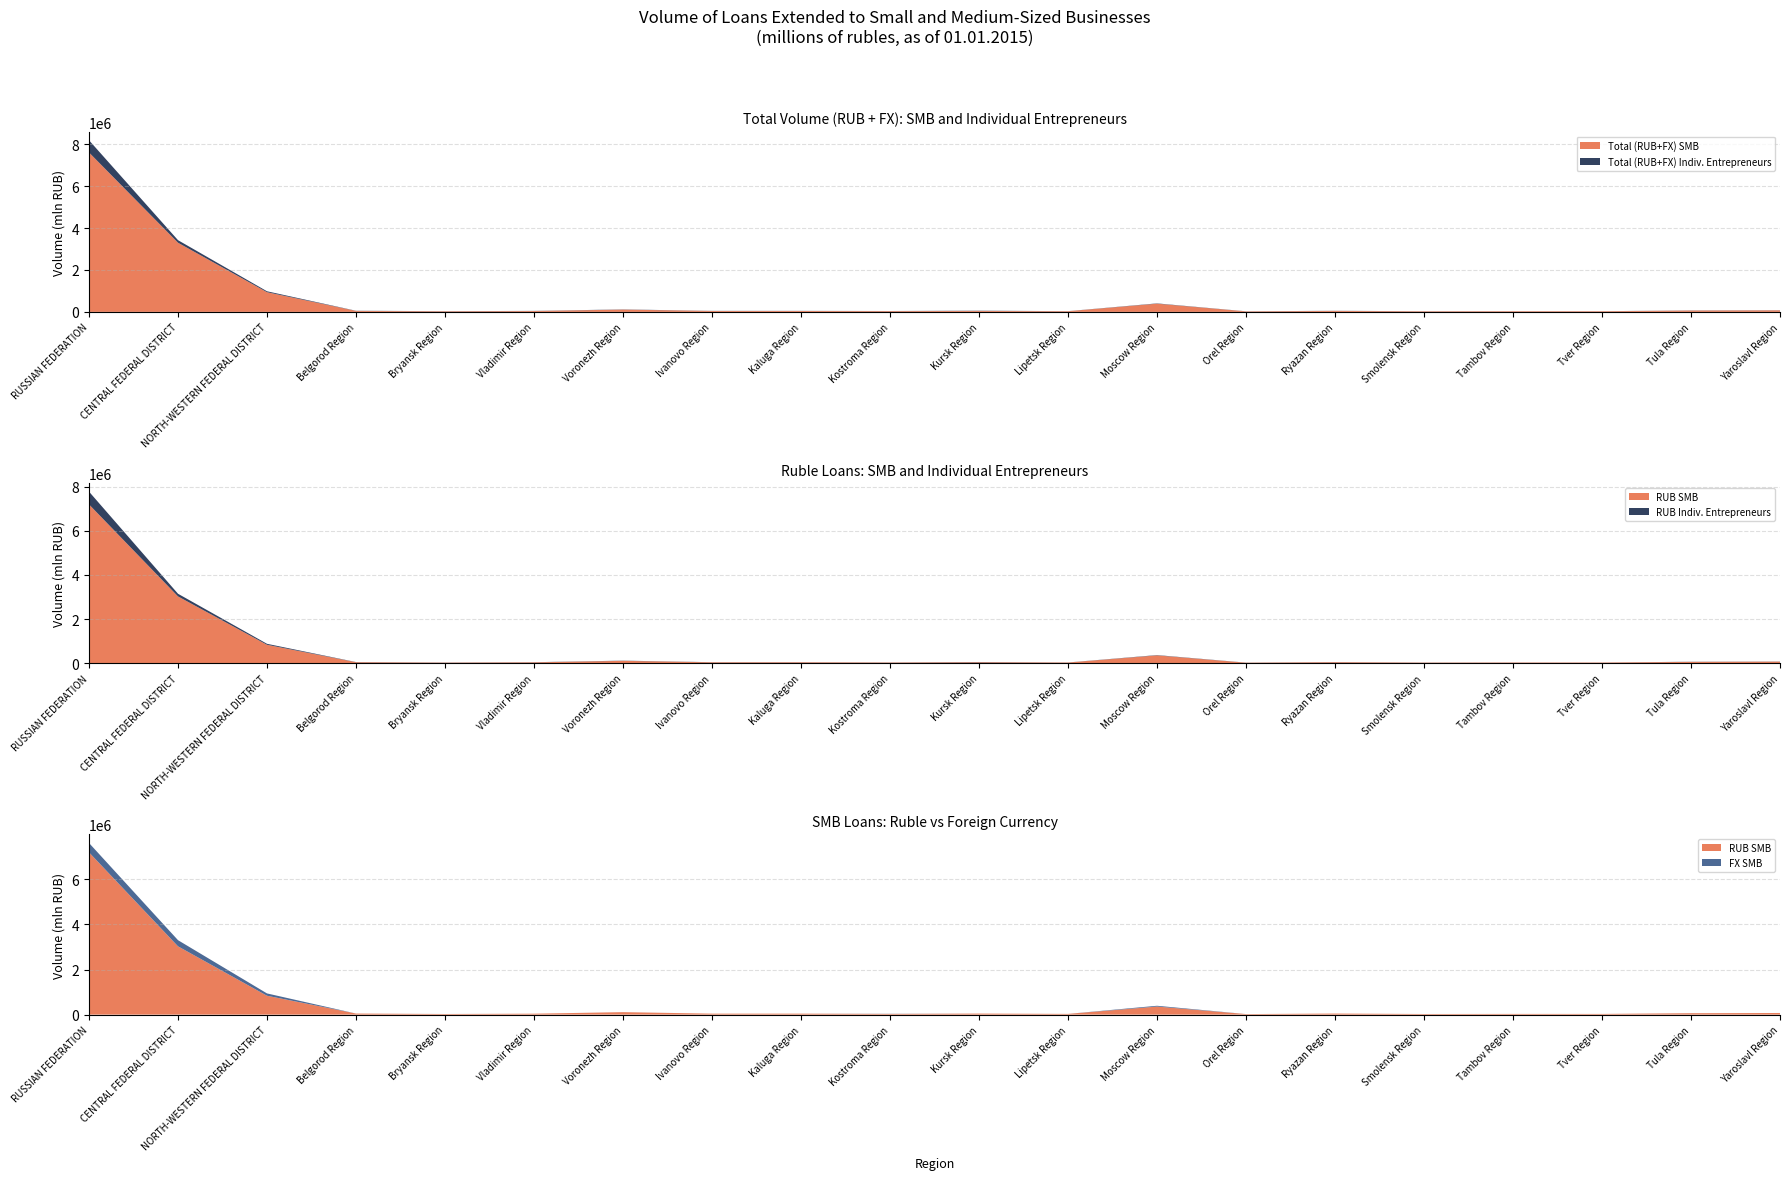

Reading left to right, list all the values displayed in this chart.

Total (RUB+FX) SMB: RUSSIAN FEDERATION=7609561	CENTRAL FEDERAL DISTRICT=3300522	NORTH-WESTERN FEDERAL DISTRICT=939703	Belgorod Region=47646	Bryansk Region=27856	Vladimir Region=41361	Voronezh Region=109888	Ivanovo Region=42900	Kaluga Region=42909	Kostroma Region=37081	Kursk Region=46050	Lipetsk Region=32306	Moscow Region=392170	Orel Region=24508	Ryazan Region=47127	Smolensk Region=27655	Tambov Region=31707	Tver Region=30706	Tula Region=63828	Yaroslavl Region=72495
Total (RUB+FX) Indiv. Entrepreneurs: RUSSIAN FEDERATION=582581	CENTRAL FEDERAL DISTRICT=122309	NORTH-WESTERN FEDERAL DISTRICT=44583	Belgorod Region=7150	Bryansk Region=6628	Vladimir Region=6627	Voronezh Region=8890	Ivanovo Region=5654	Kaluga Region=5447	Kostroma Region=5189	Kursk Region=11467	Lipetsk Region=3597	Moscow Region=13677	Orel Region=4218	Ryazan Region=5676	Smolensk Region=4226	Tambov Region=3026	Tver Region=2714	Tula Region=6690	Yaroslavl Region=6547
RUB SMB: RUSSIAN FEDERATION=7194200	CENTRAL FEDERAL DISTRICT=3027158	NORTH-WESTERN FEDERAL DISTRICT=836396	Belgorod Region=47143	Bryansk Region=26823	Vladimir Region=41282	Voronezh Region=109283	Ivanovo Region=42650	Kaluga Region=42551	Kostroma Region=31516	Kursk Region=45918	Lipetsk Region=32158	Moscow Region=357162	Orel Region=24365	Ryazan Region=47097	Smolensk Region=27277	Tambov Region=31645	Tver Region=30602	Tula Region=62036	Yaroslavl Region=72342
RUB Indiv. Entrepreneurs: RUSSIAN FEDERATION=579637	CENTRAL FEDERAL DISTRICT=120318	NORTH-WESTERN FEDERAL DISTRICT=44570	Belgorod Region=7150	Bryansk Region=6289	Vladimir Region=6627	Voronezh Region=8890	Ivanovo Region=5633	Kaluga Region=5447	Kostroma Region=5189	Kursk Region=11467	Lipetsk Region=3597	Moscow Region=13155	Orel Region=4218	Ryazan Region=5675	Smolensk Region=4213	Tambov Region=3026	Tver Region=2714	Tula Region=6690	Yaroslavl Region=6547
FX SMB: RUSSIAN FEDERATION=415361	CENTRAL FEDERAL DISTRICT=273364	NORTH-WESTERN FEDERAL DISTRICT=103307	Belgorod Region=503	Bryansk Region=1033	Vladimir Region=79	Voronezh Region=605	Ivanovo Region=250	Kaluga Region=358	Kostroma Region=5565	Kursk Region=132	Lipetsk Region=148	Moscow Region=35008	Orel Region=143	Ryazan Region=30	Smolensk Region=378	Tambov Region=62	Tver Region=104	Tula Region=1792	Yaroslavl Region=153